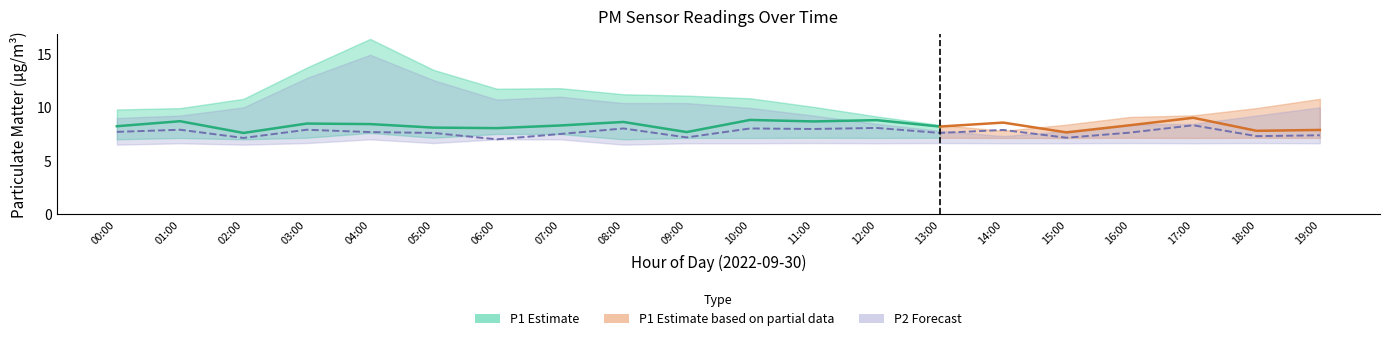

How many categories are shown in the chart?

20